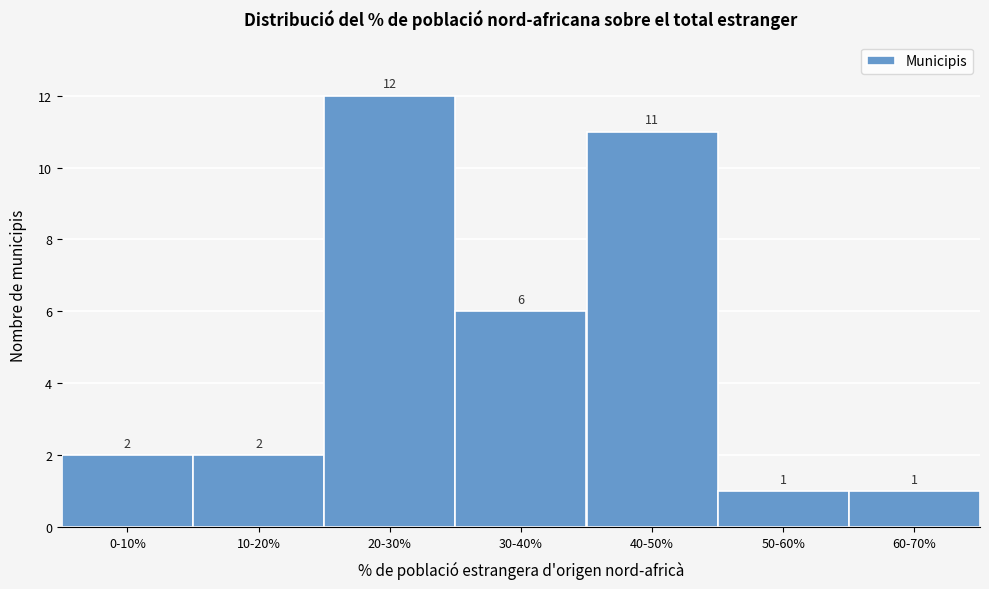

Reading right to left, list all the values displayed in this chart.

60-70%=1	50-60%=1	40-50%=11	30-40%=6	20-30%=12	10-20%=2	0-10%=2